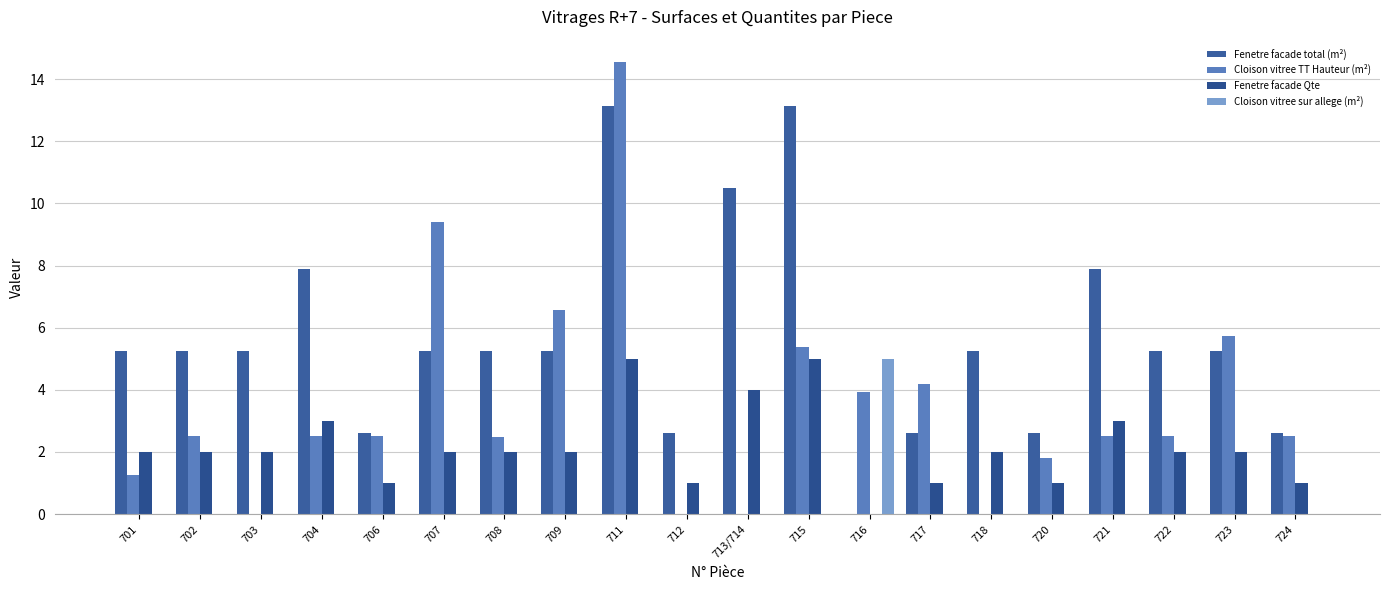

Reading left to right, extract all data points from this chart.

Fenetre facade total (m²): 5.2	5.2	5.2	7.9	2.6	5.2	5.2	5.2	13.1	2.6	10.5	13.1	0.0	2.6	5.2	2.6	7.9	5.2	5.2	2.6
Cloison vitree TT Hauteur (m²): 1.3	2.5	0.0	2.5	2.5	9.4	2.5	6.6	14.5	0.0	0.0	5.4	3.9	4.2	0.0	1.8	2.5	2.5	5.7	2.5
Fenetre facade Qte: 2.0	2.0	2.0	3.0	1.0	2.0	2.0	2.0	5.0	1.0	4.0	5.0	0.0	1.0	2.0	1.0	3.0	2.0	2.0	1.0
Cloison vitree sur allege (m²): 0.0	0.0	0.0	0.0	0.0	0.0	0.0	0.0	0.0	0.0	0.0	0.0	5.0	0.0	0.0	0.0	0.0	0.0	0.0	0.0